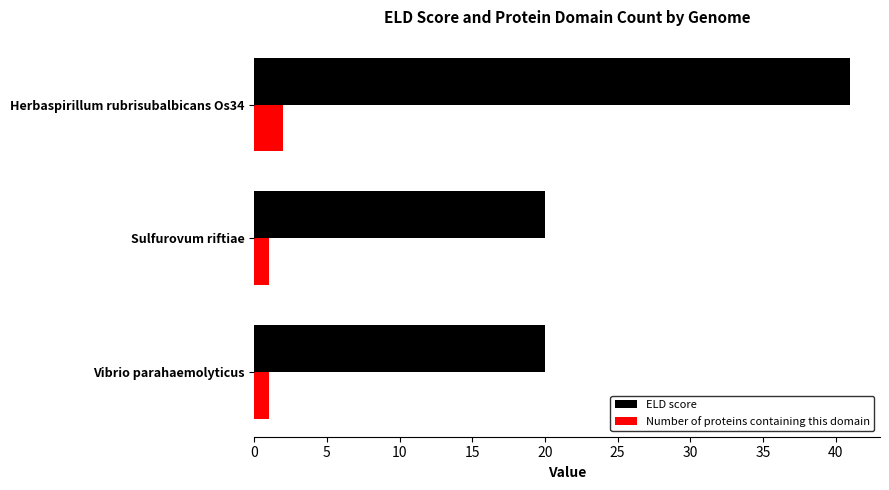

What is the sum of all Number of proteins containing this domain values?

4